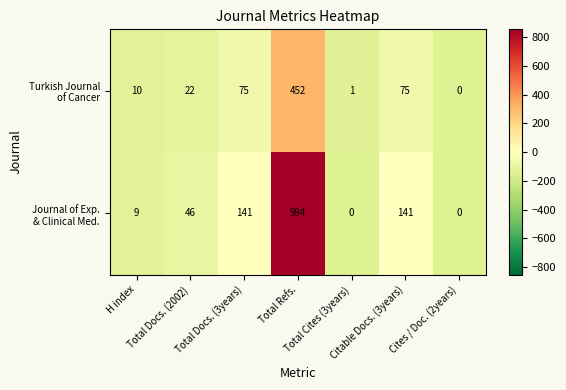

How many series are shown in this chart?

2